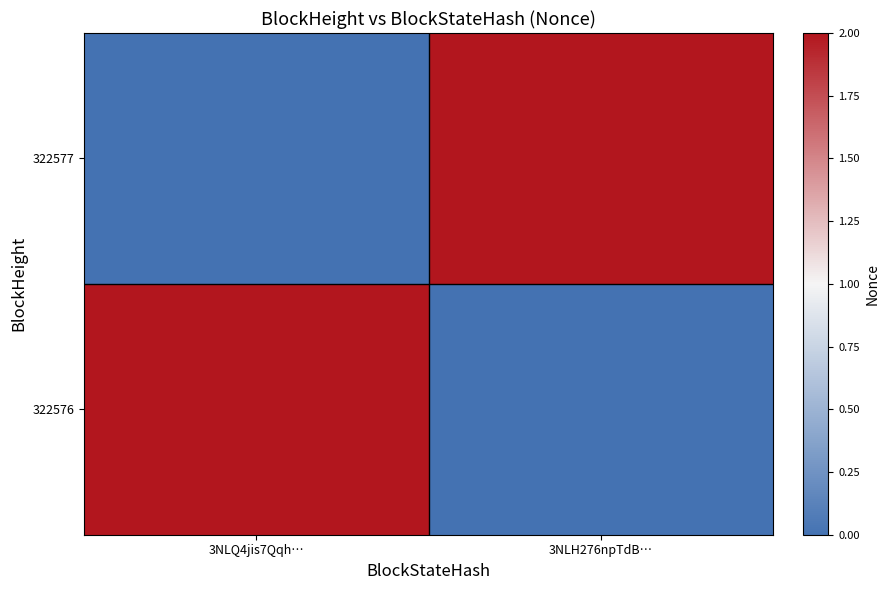

List the series in order of their peak value, highest first.

322577, 322576